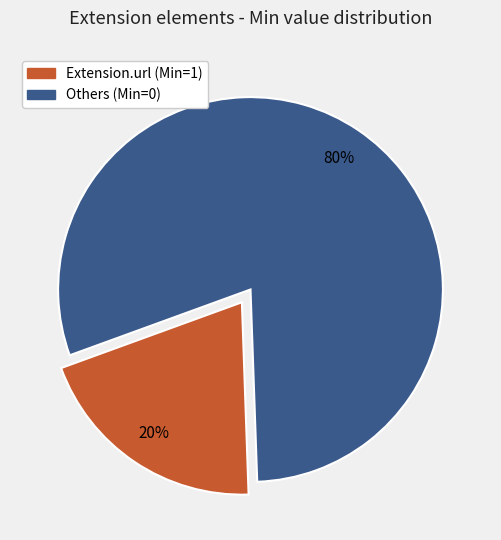

To the nearest percent, what is the average slice percentage?

50%